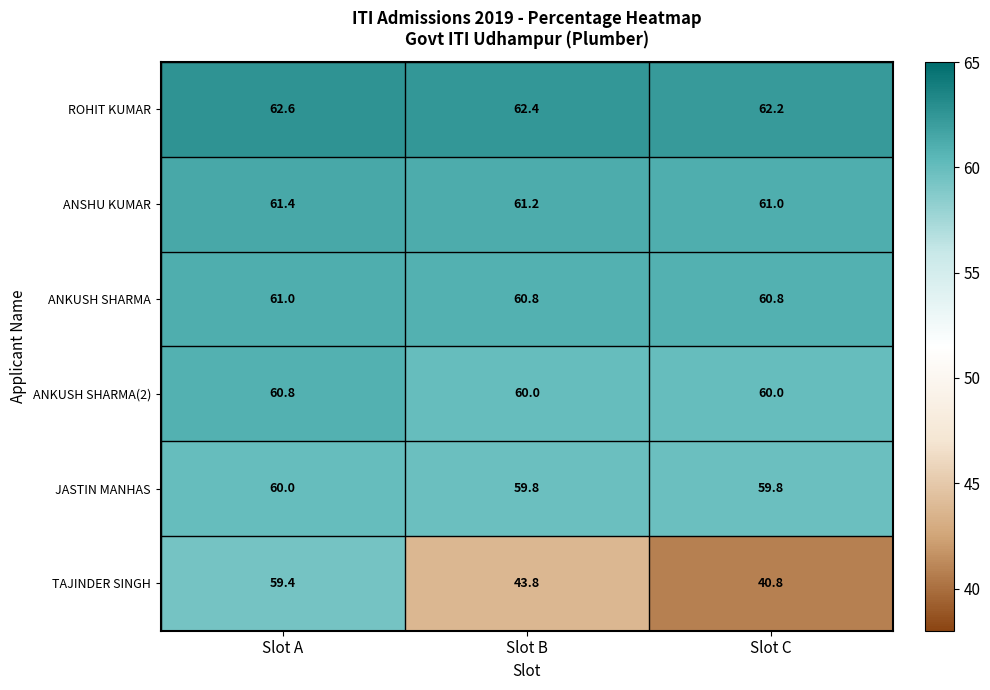

Which series has the largest total across all categories?

ROHIT KUMAR